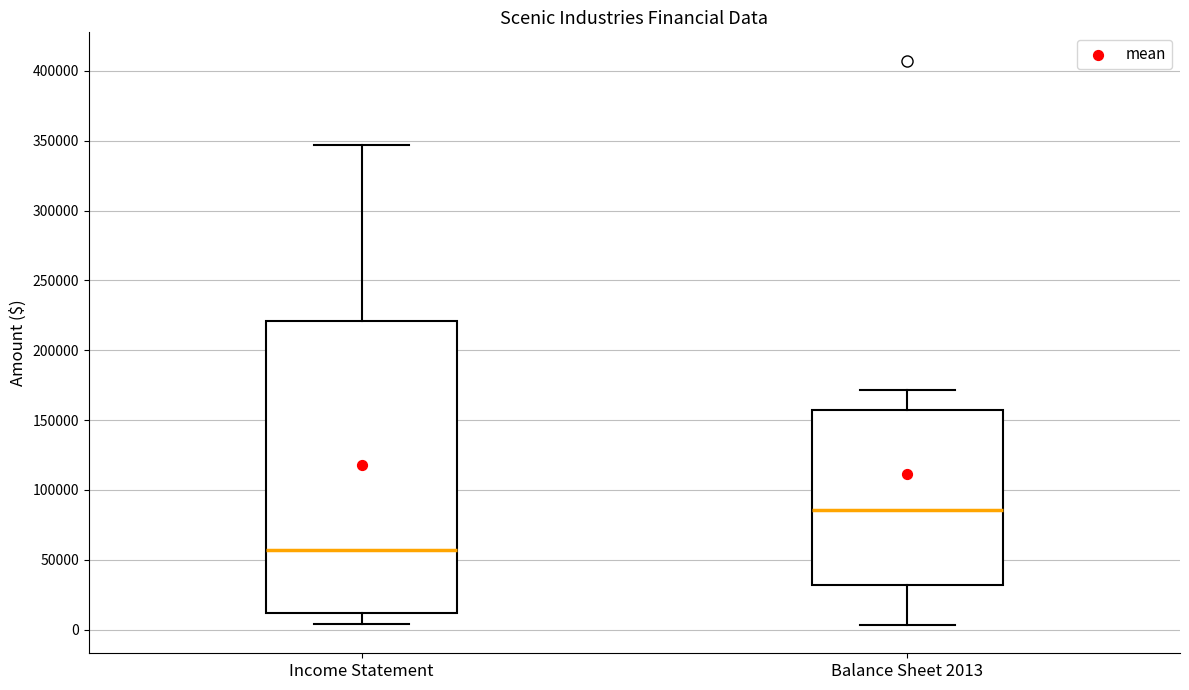

Where is the upper edge of the box for Income Statement on the y-axis? The values are not printed on the chart, so give them approximately, as read against the axis.

220000